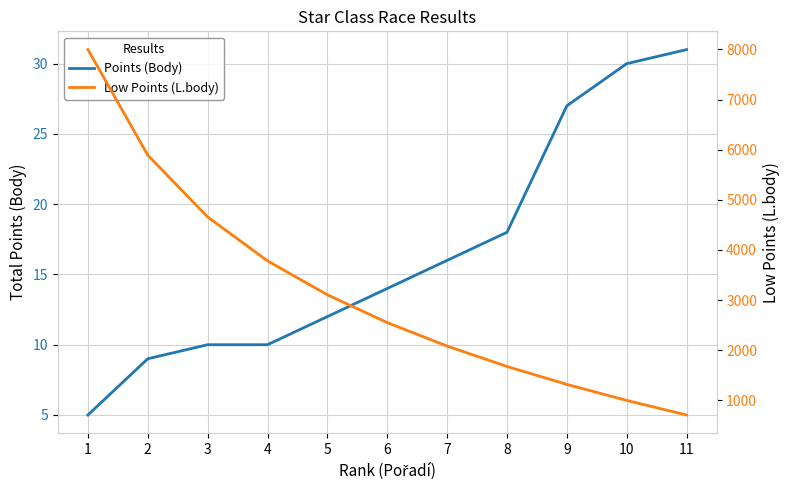

True or false: Low Points (L.body) has a value of 4462 at 6.

False